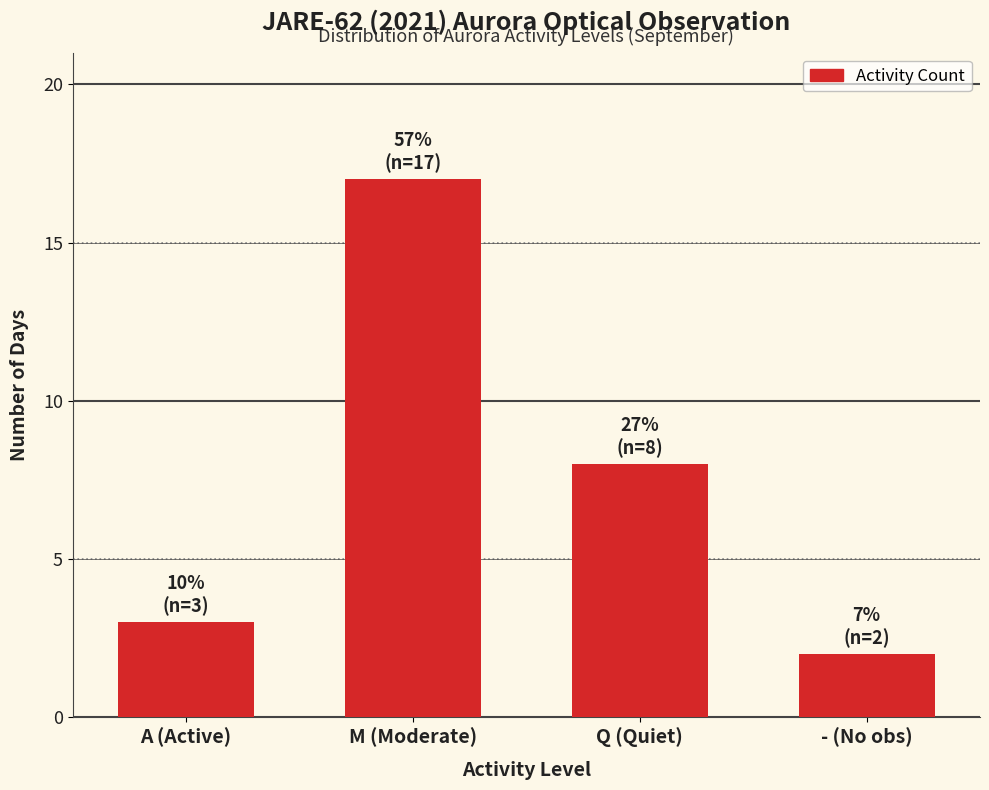

Reading right to left, extract all data points from this chart.

- (No obs)=2	Q (Quiet)=8	M (Moderate)=17	A (Active)=3